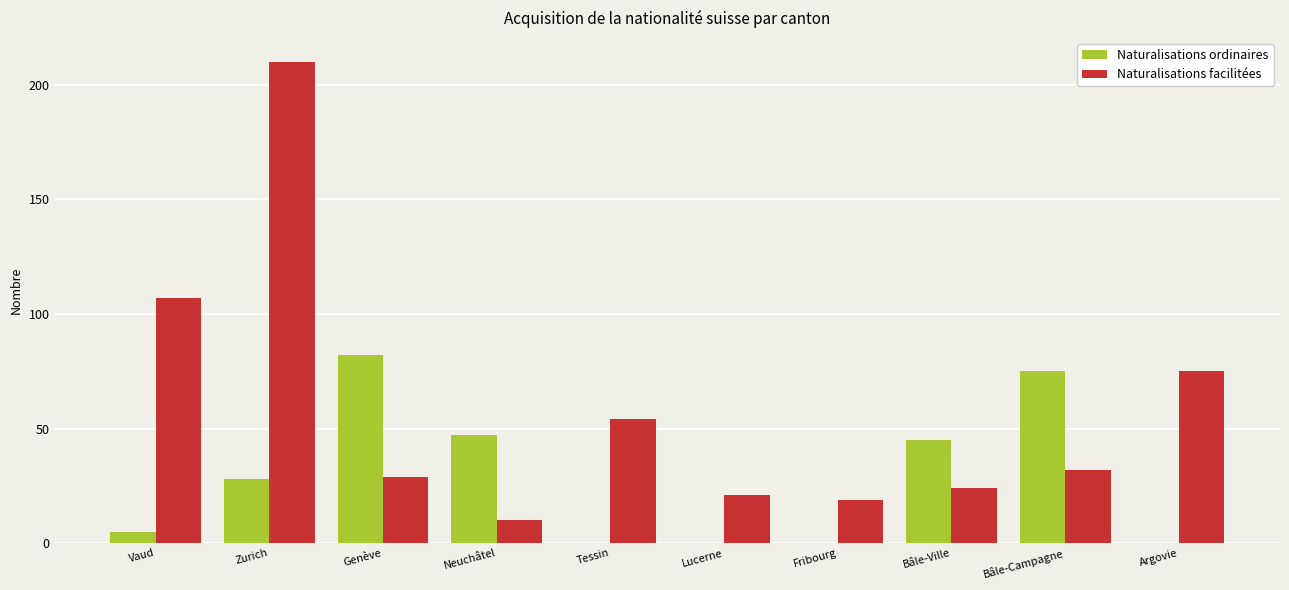

What is the maximum value shown in the chart?

210